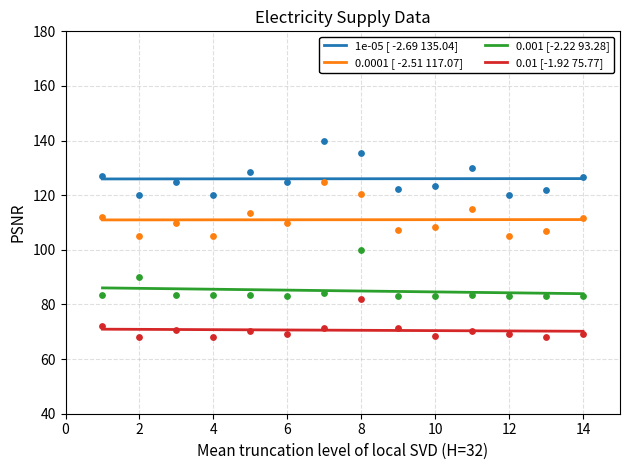

True or false: 0.001 [-2.22 93.28] and 0.0001 [ -2.51 117.07] intersect in this chart.

False